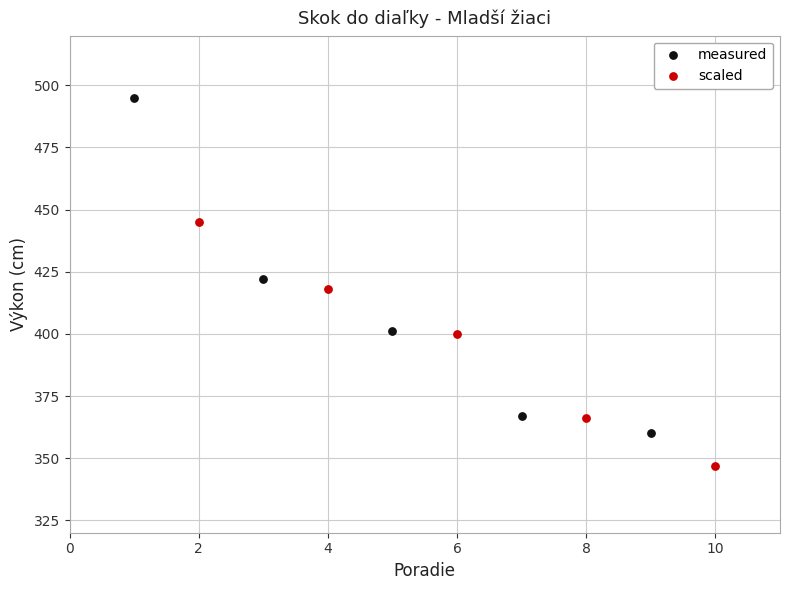

What are all the series names shown in the legend?

measured, scaled